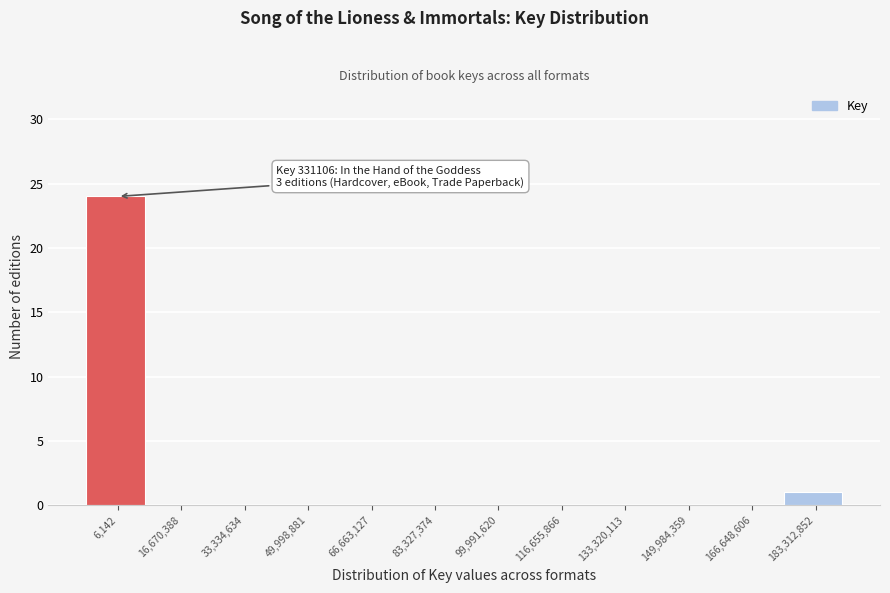

Reading left to right, what are all the values shown in this chart?

6,142=24	16,670,388=0	33,334,634=0	49,998,881=0	66,663,127=0	83,327,374=0	99,991,620=0	116,655,866=0	133,320,113=0	149,984,359=0	166,648,606=0	183,312,852=1